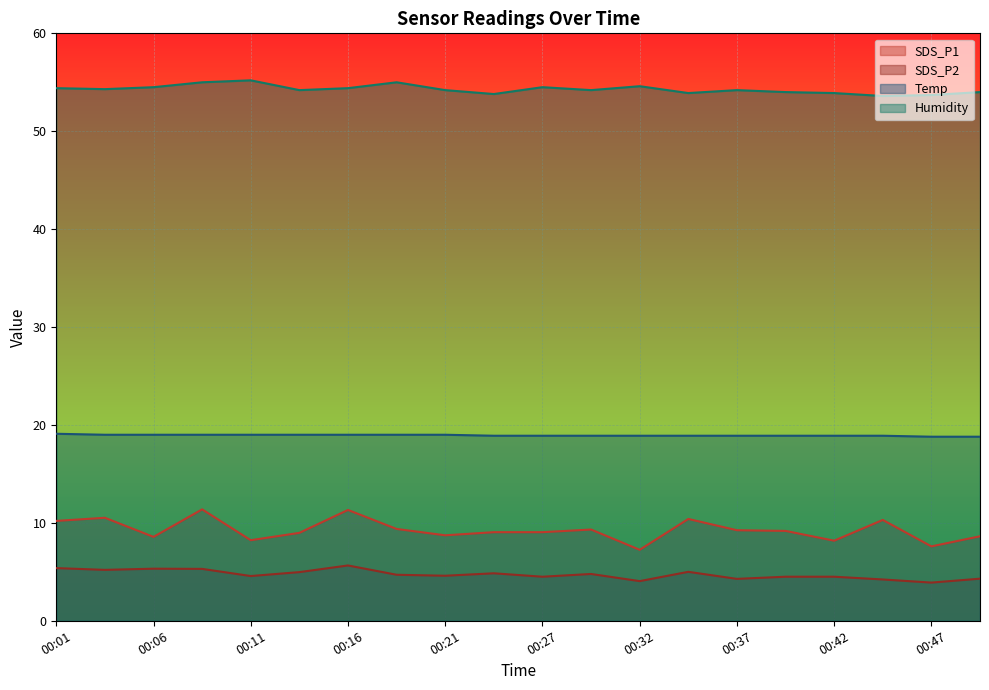

At which category does SDS_P2 reach its first local peak?

00:06